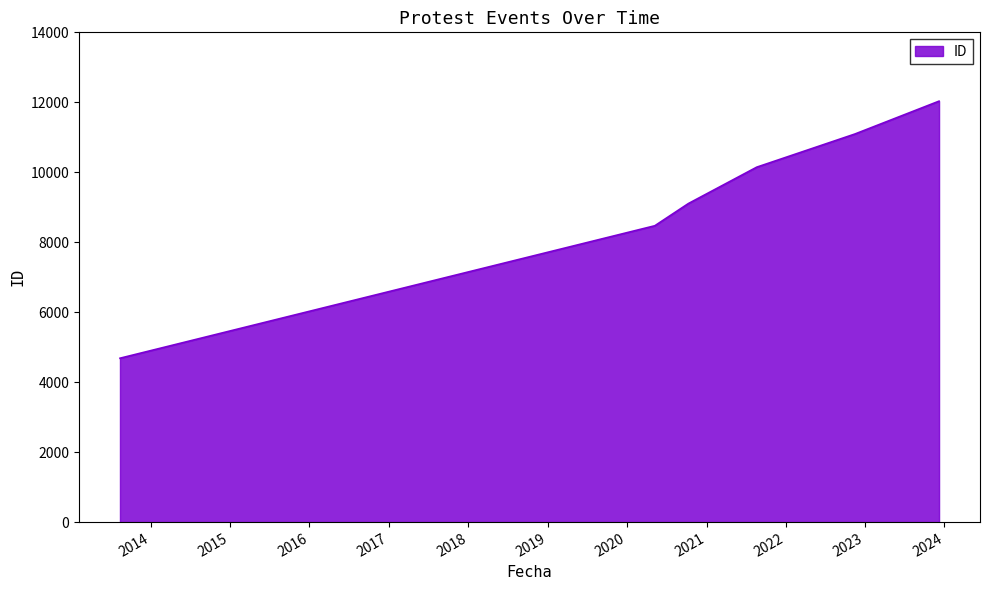

What is the sum of all values?

70563